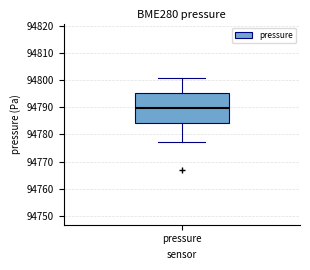

Where does the lower whisker of the box for pressure end on the y-axis? The values are not printed on the chart, so give them approximately, as read against the axis.

94777